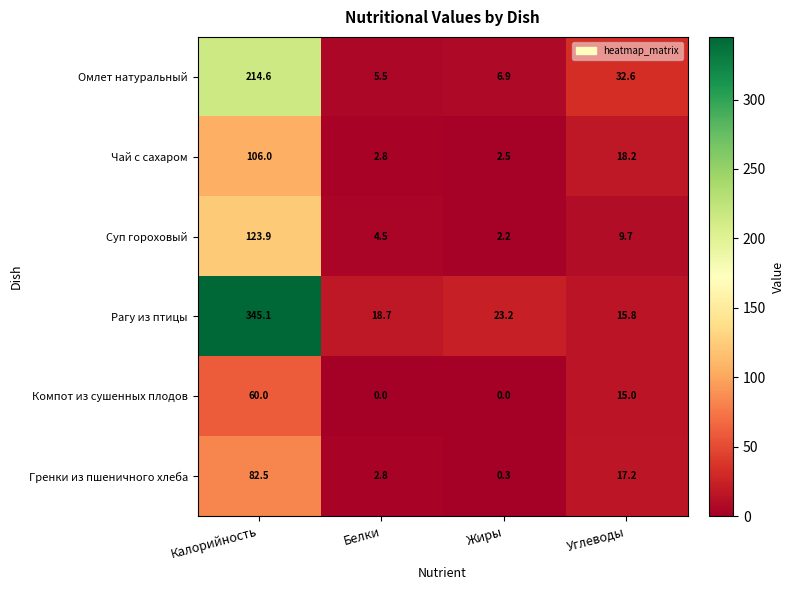

True or false: Компот из сушенных плодов has a value of 0.0 at Жиры.

True